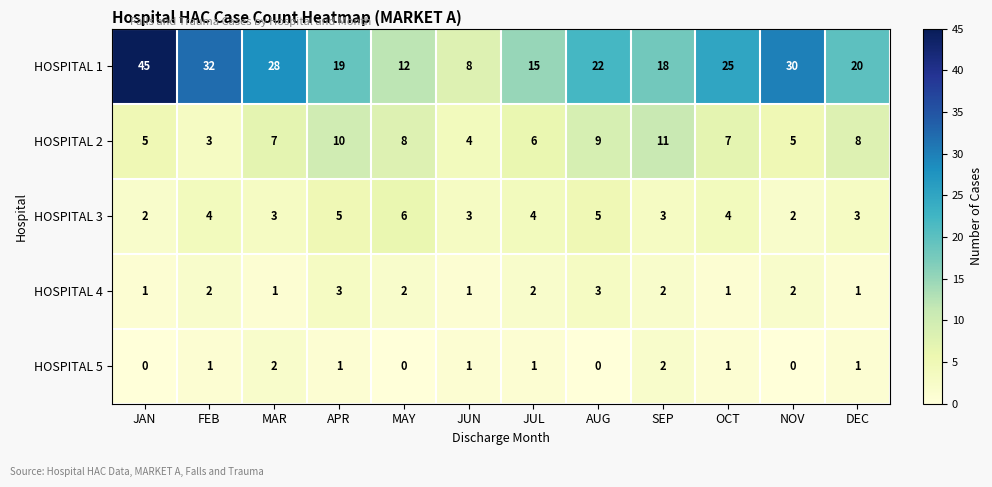

How many distinct data groups are displayed?

5